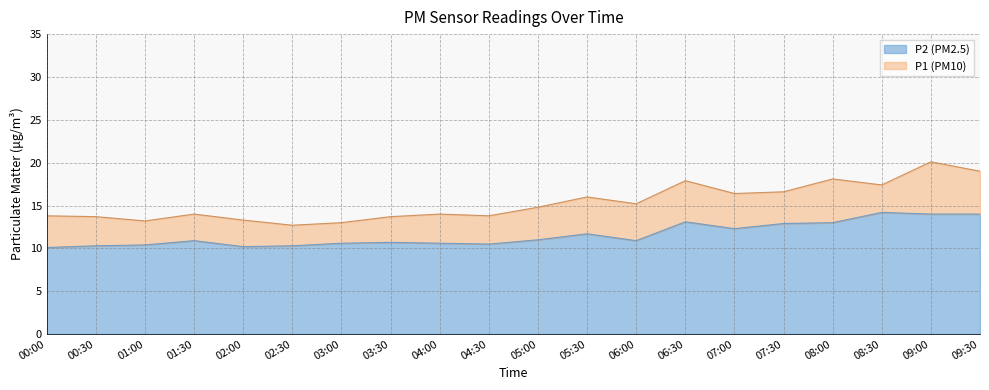

What is the greatest value displayed?

20.1